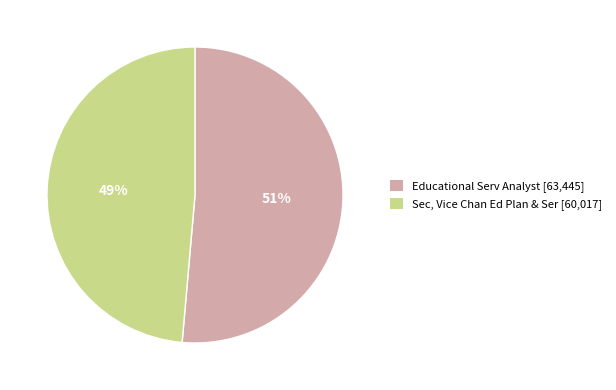

The Educational Serv Analyst slice represents 51% of the pie. True or false?

True